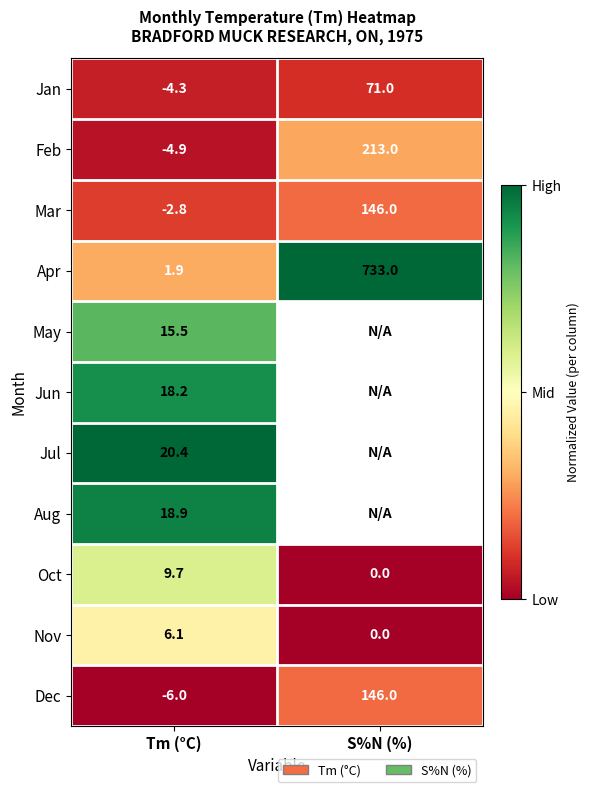

Which label corresponds to the smallest value in the chart?

S%N (%)